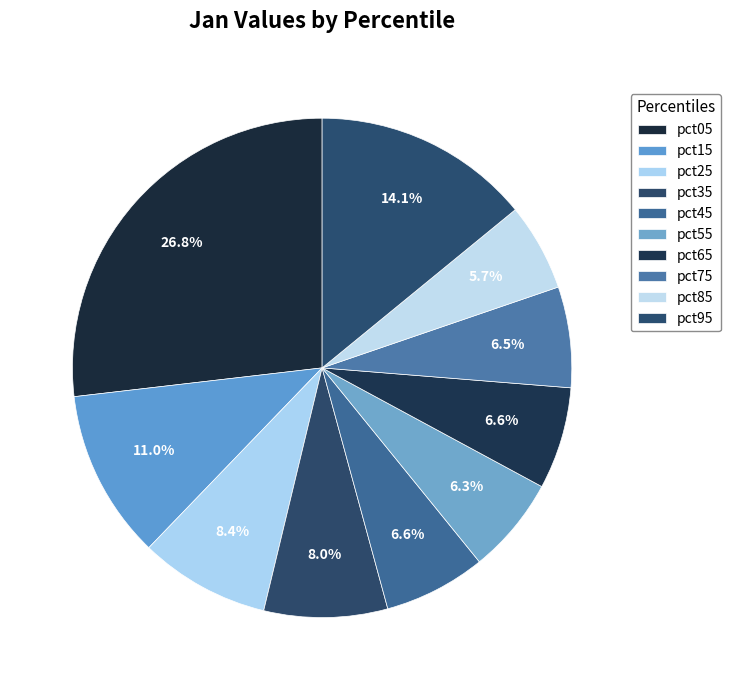

What percentage is the pct85 slice, to the nearest percent?

6%